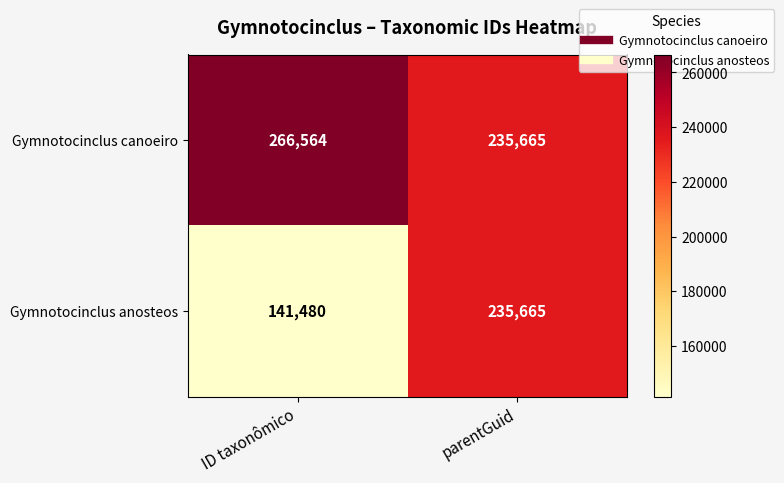

What is the difference between the maximum and minimum values in the Gymnotocinclus canoeiro series?

30899